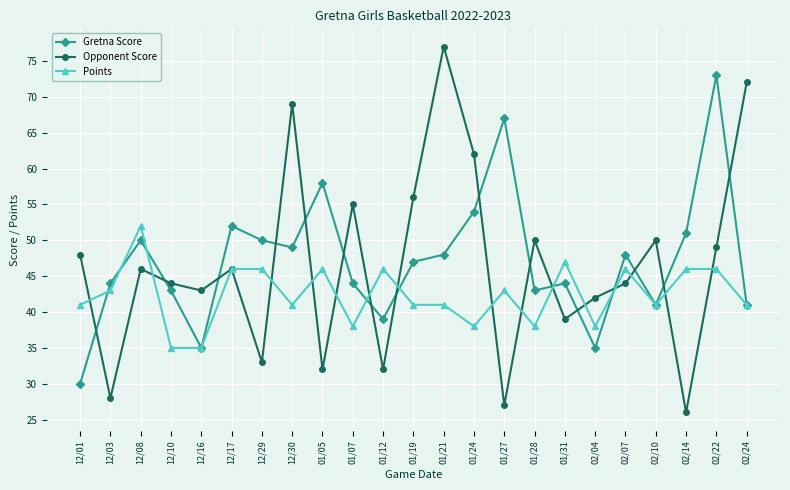

True or false: Points and Opponent Score cross at least once.

True